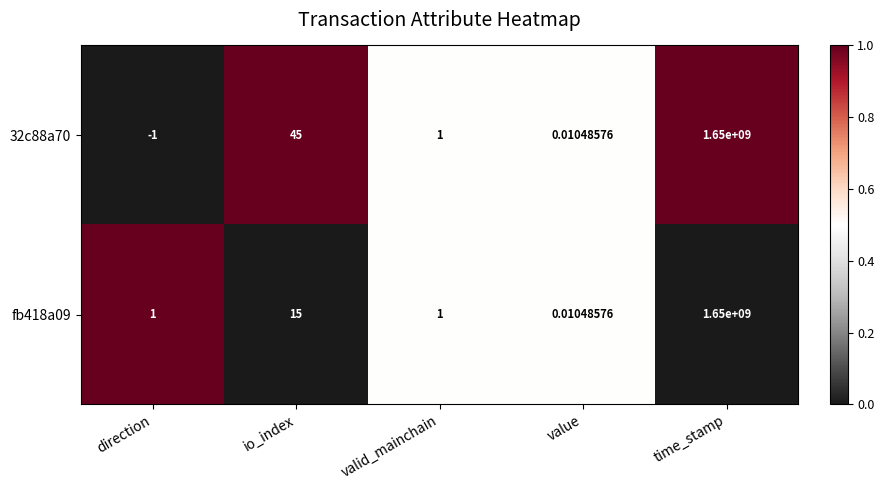

What is the greatest value displayed?

1650000000.0